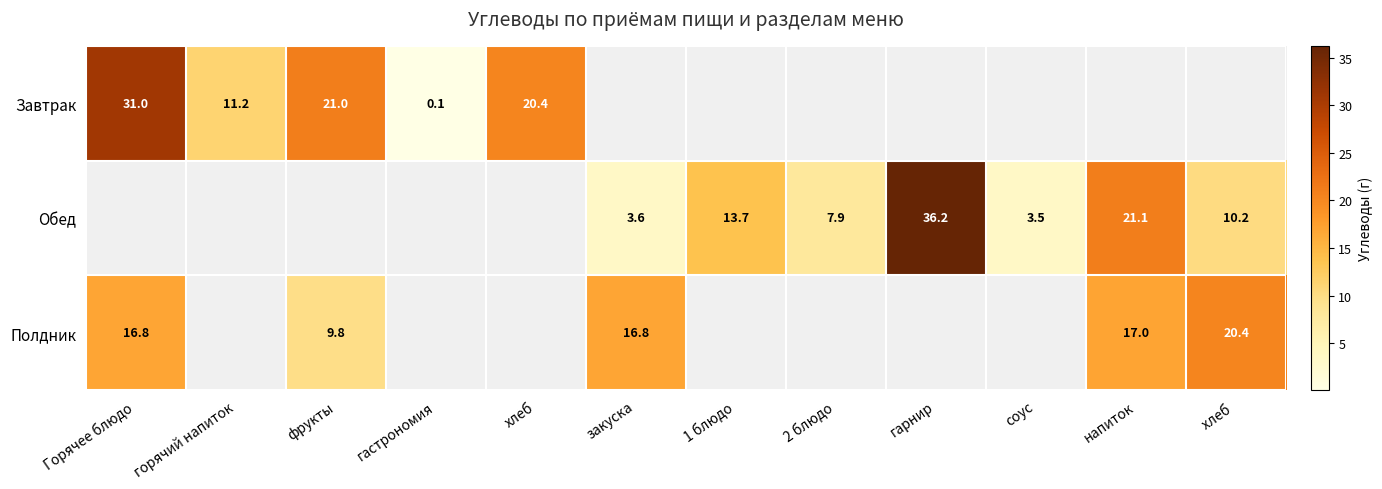

Is the value of Завтрак at фрукты greater than the value of Обед at гарнир?

No